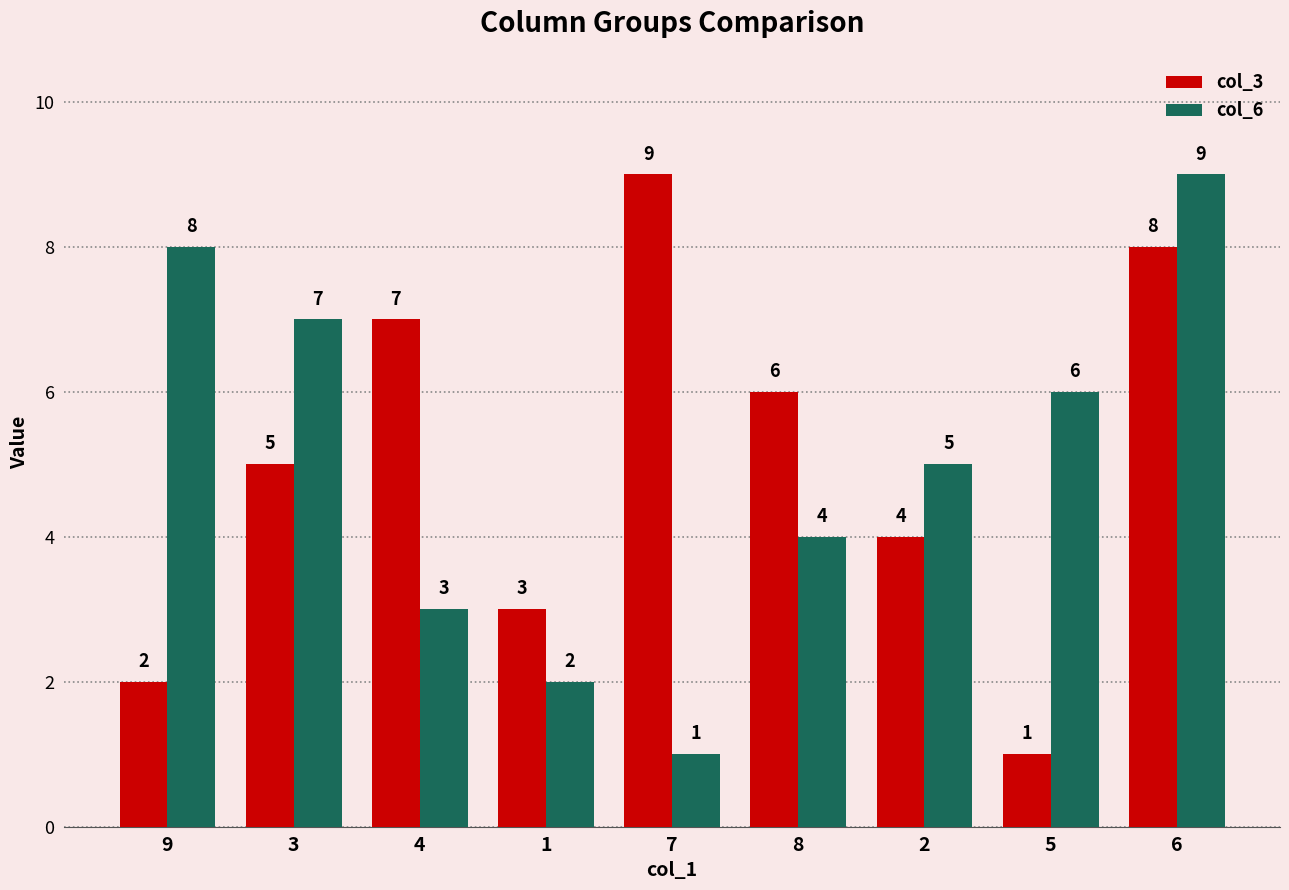

Rank the series at 2 from lowest to highest value.

col_3, col_6